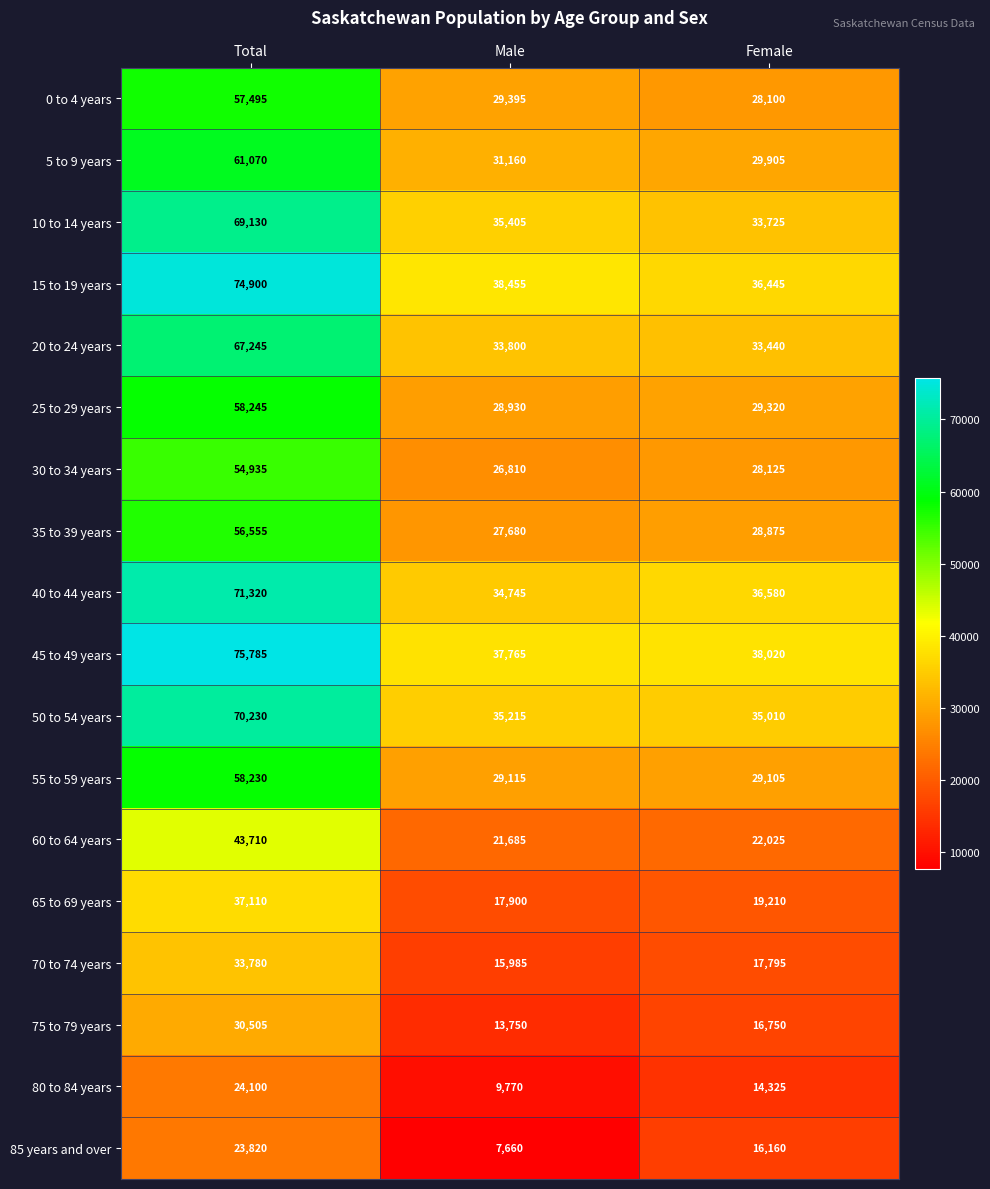

At Female, list the series in order from largest to smallest.

45 to 49 years, 40 to 44 years, 15 to 19 years, 50 to 54 years, 10 to 14 years, 20 to 24 years, 5 to 9 years, 25 to 29 years, 55 to 59 years, 35 to 39 years, 30 to 34 years, 0 to 4 years, 60 to 64 years, 65 to 69 years, 70 to 74 years, 75 to 79 years, 85 years and over, 80 to 84 years